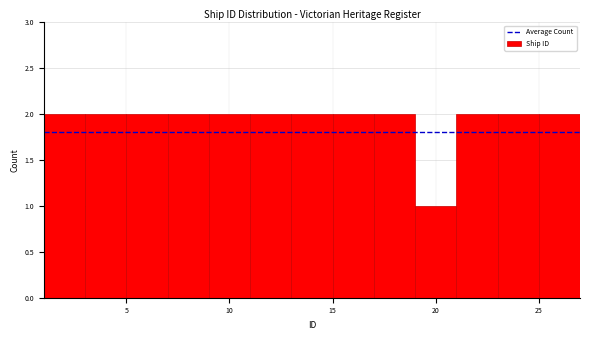

Reading left to right, list every bar in this chart as the range it spans on the x-axis followed by its height. The values are not printed on the chart, so give them approximately, as read against the axis.

1 to 3: 2
3 to 5: 2
5 to 7: 2
7 to 9: 2
9 to 11: 2
11 to 13: 2
13 to 15: 2
15 to 17: 2
17 to 19: 2
19 to 21: 1
21 to 23: 2
23 to 25: 2
25 to 27: 2